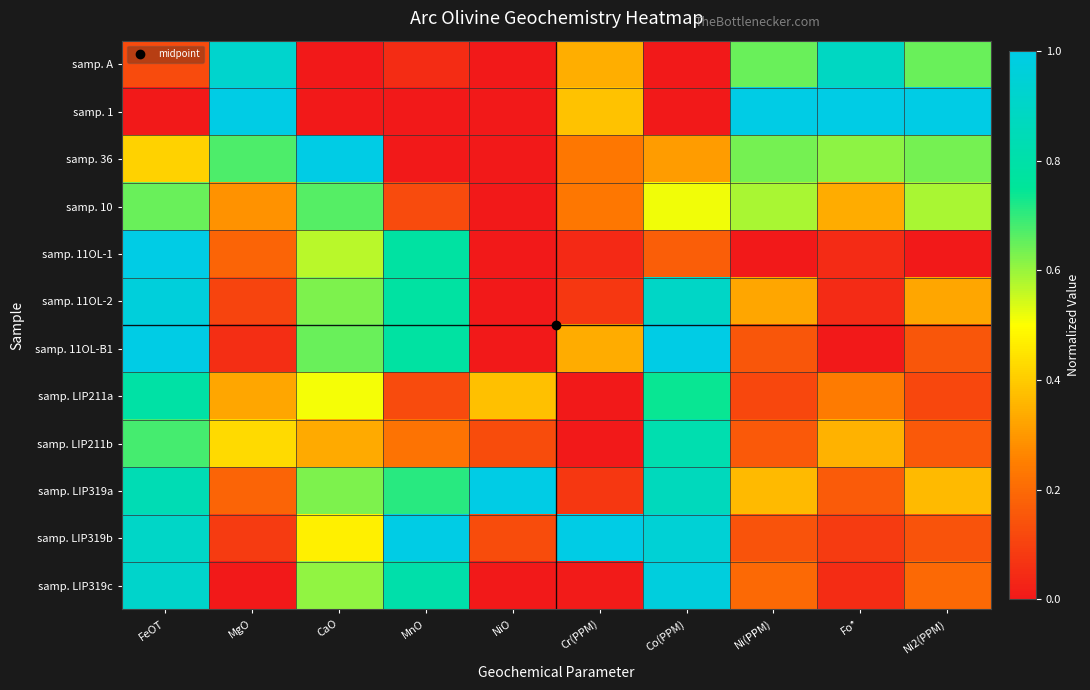

Count the number of data series in this chart.

12